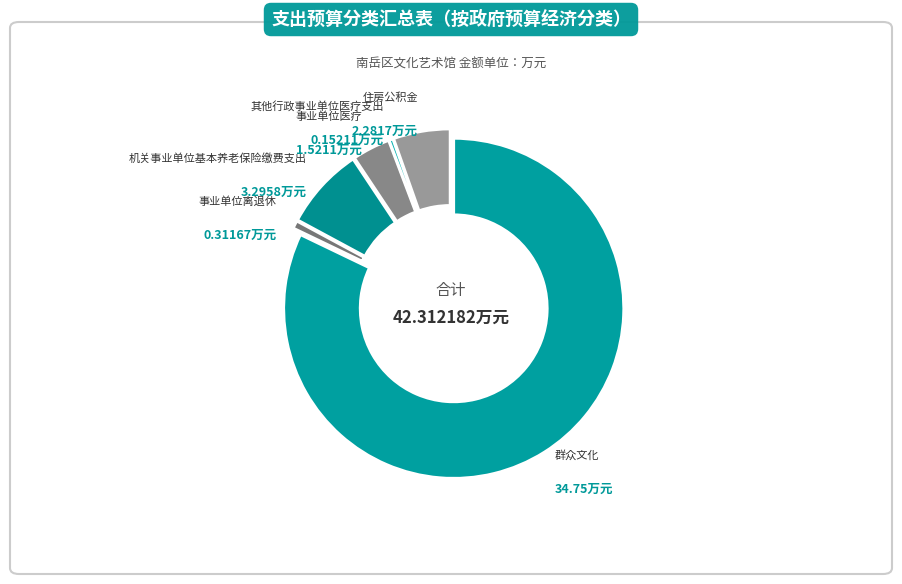

Count the number of slices in the pie.

6